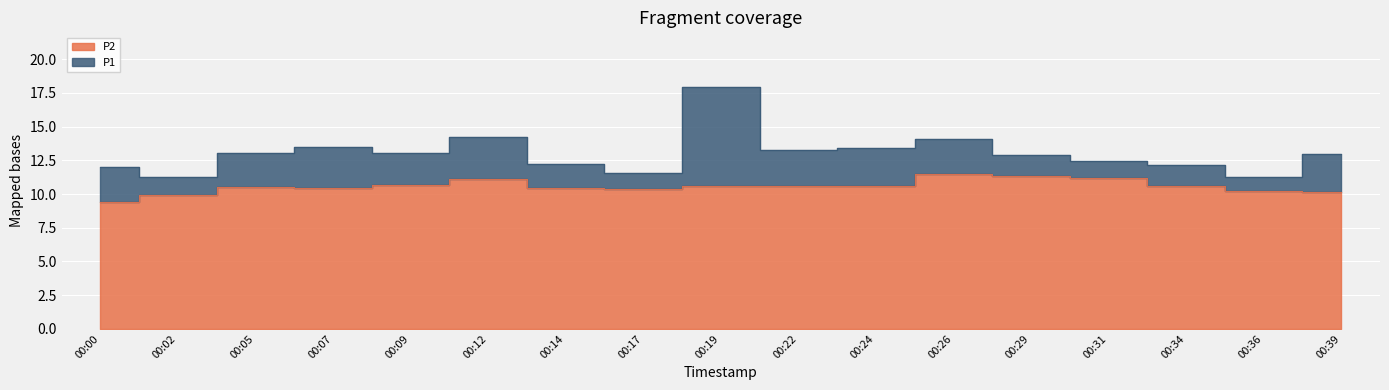

How many values in the P1 series exceed 12?

13